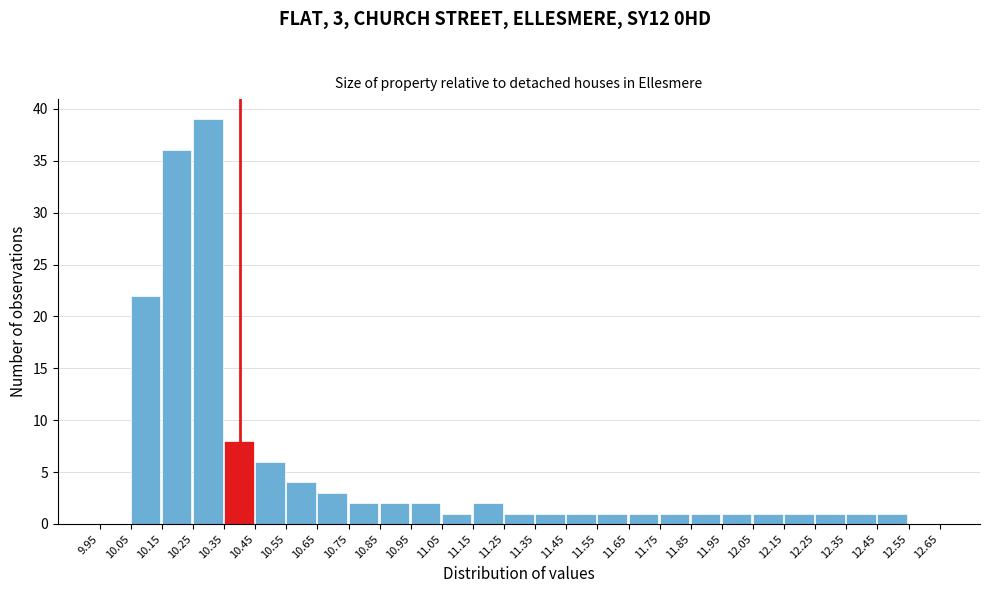

Over which range of the x-axis is the bar tallest?

10.25 to 10.35